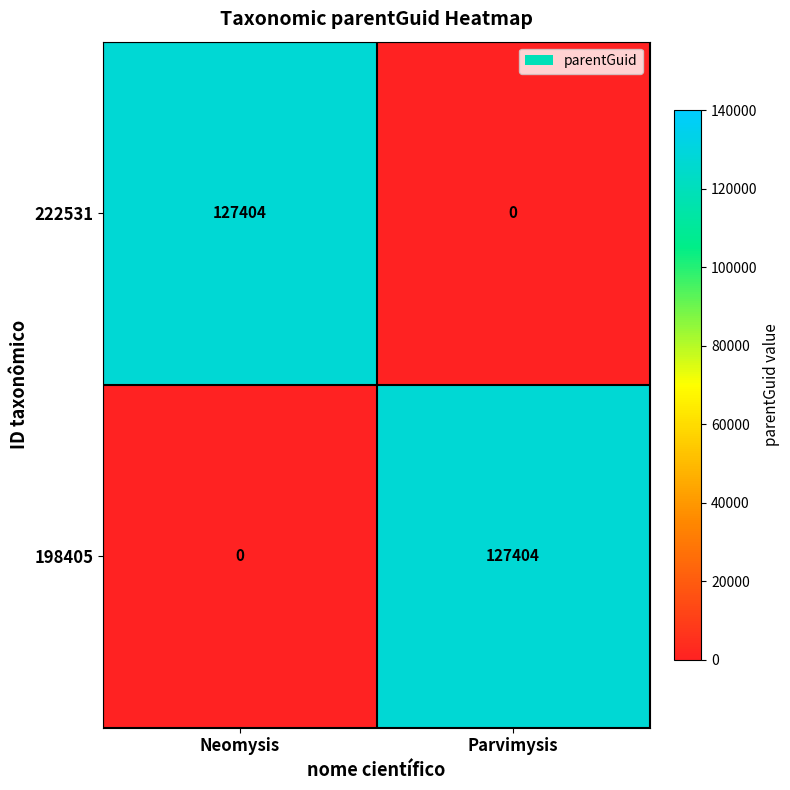

What is the difference between the 222531 values at Parvimysis and Neomysis?

127404